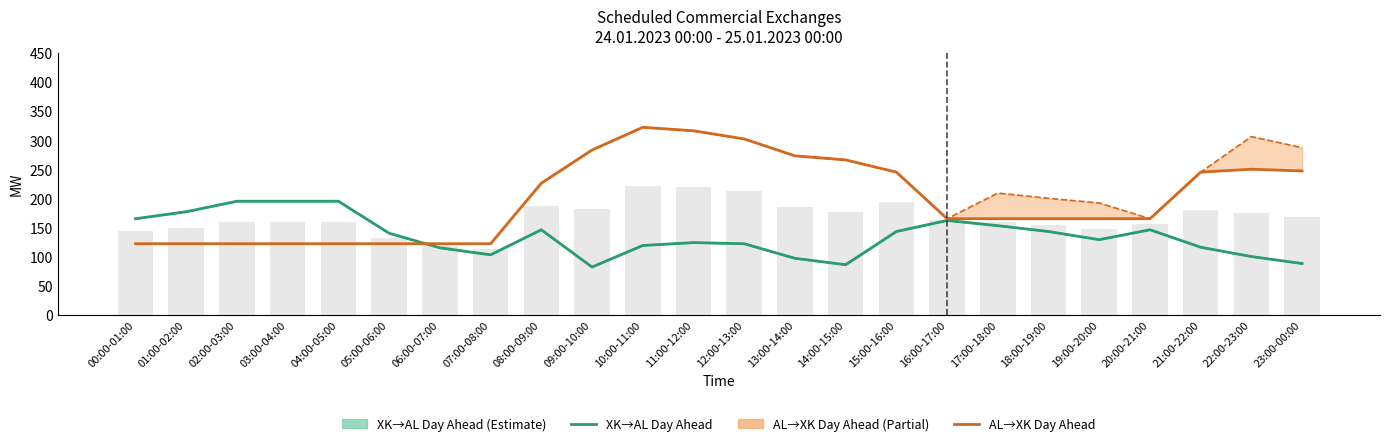

True or false: BZN|AL > BZN|XK Day Ahead has a value of 58 at 23:00-00:00.

False